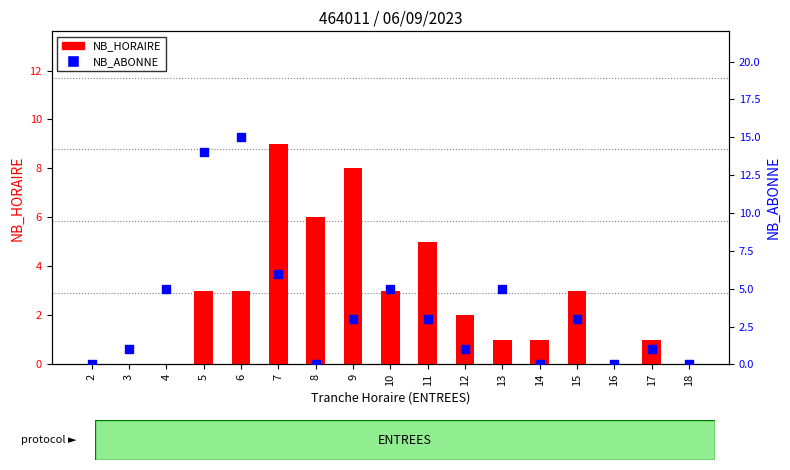

Which series contains the lowest Y value?

NB_HORAIRE